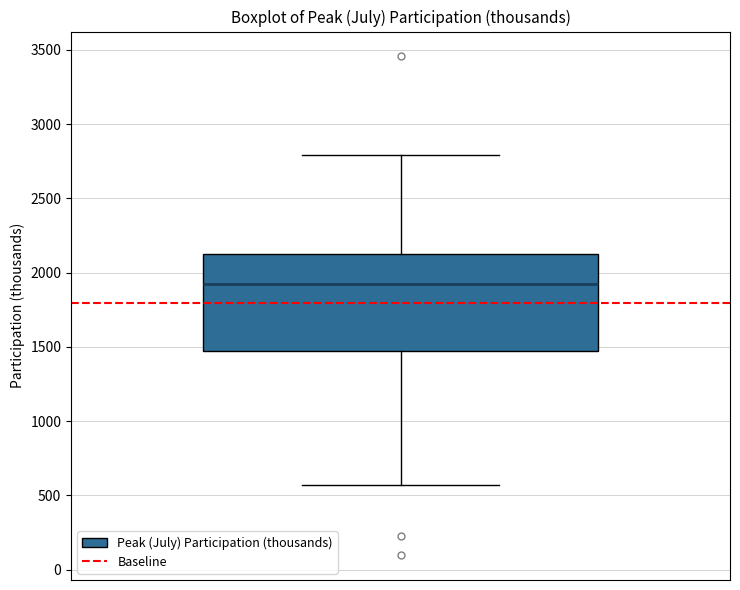

Where is the lower edge of the box on the y-axis? The values are not printed on the chart, so give them approximately, as read against the axis.

1450